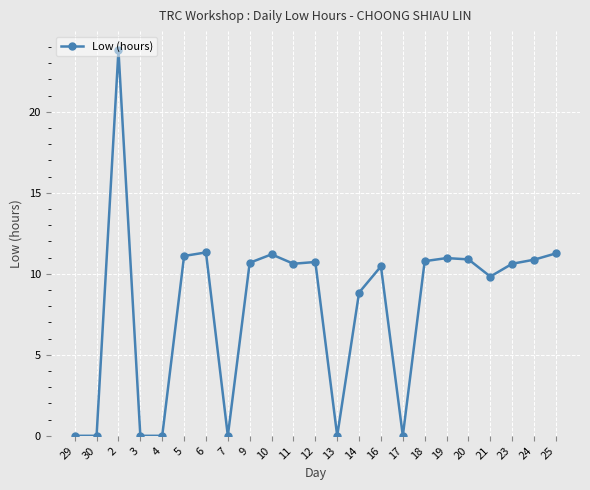

What is the greatest value displayed?

23.8